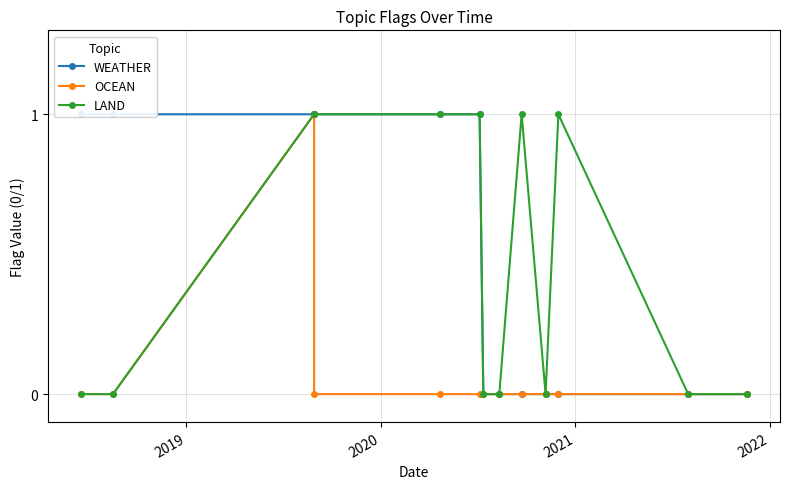

Is the value of WEATHER at 9 greater than the value of OCEAN at 2019?

No